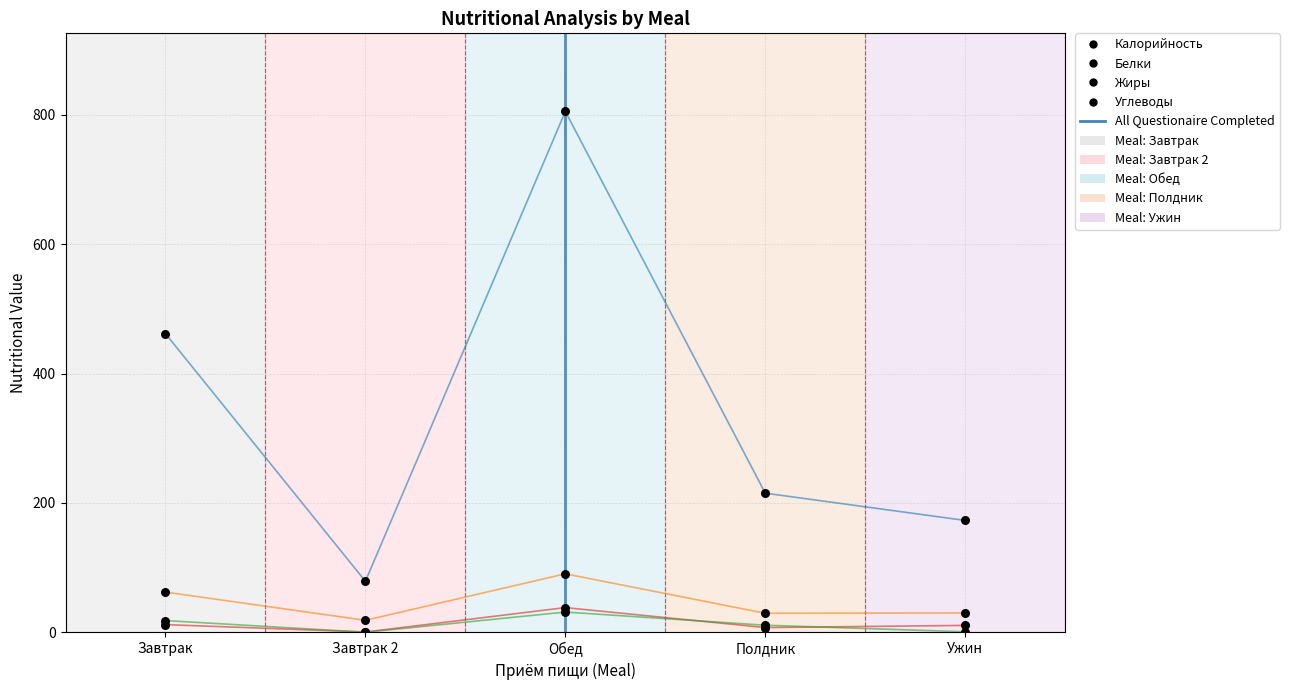

Which series has the largest Y range (max minus min)?

Калорийность